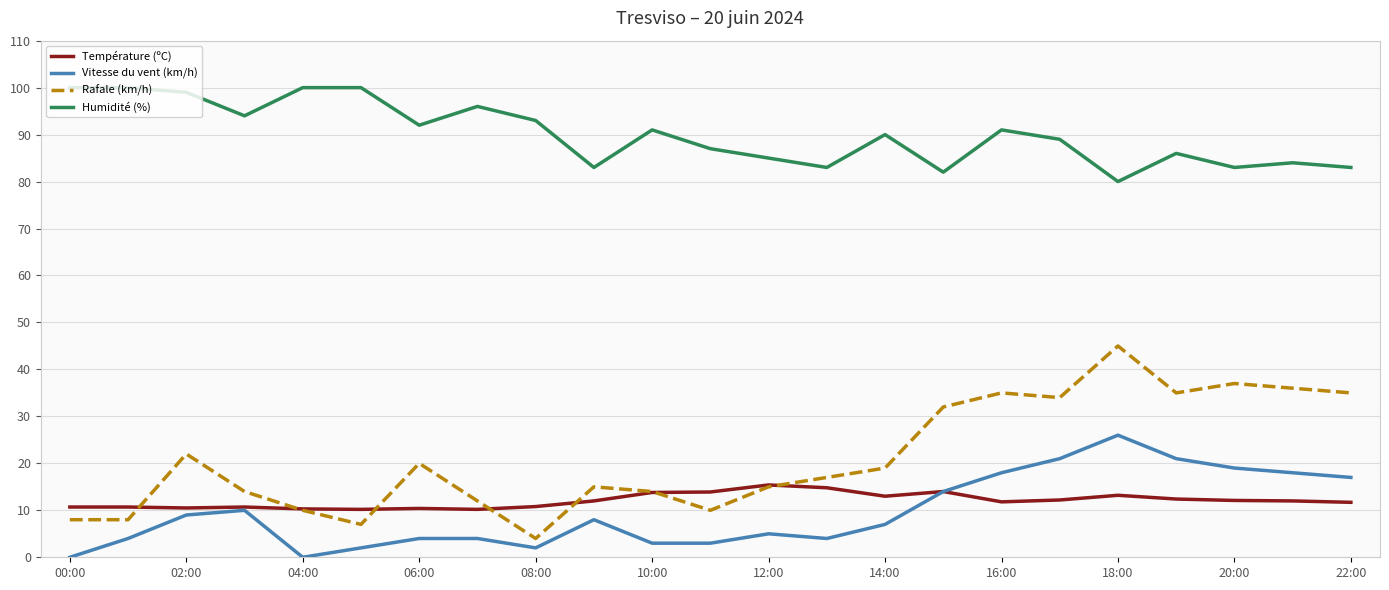

What are all the series names shown in the legend?

Température (ºC), Vitesse du vent (km/h), Rafale (km/h), Humidité (%)